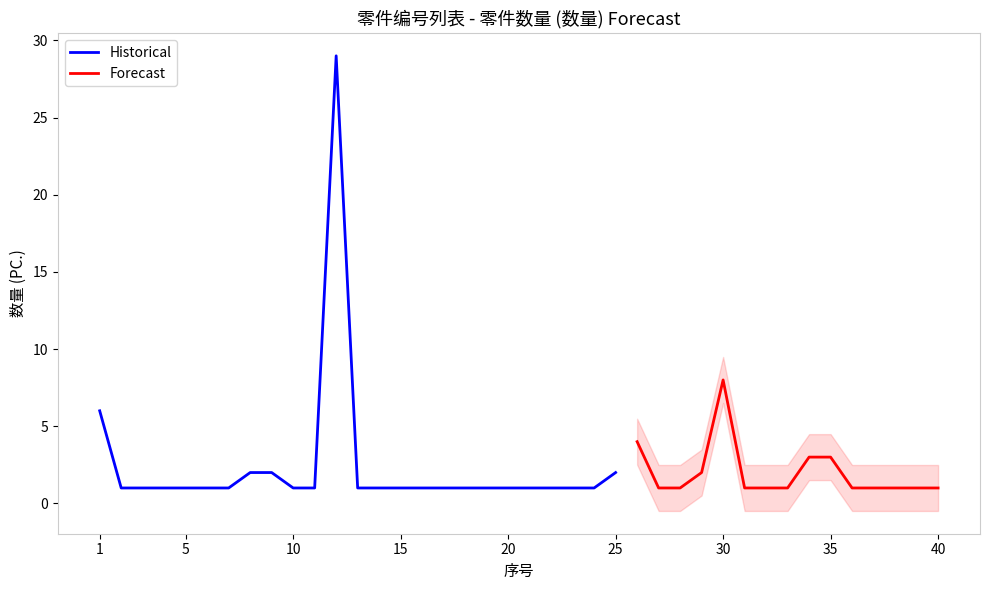

Is this an area chart (filled region under the line)?

No